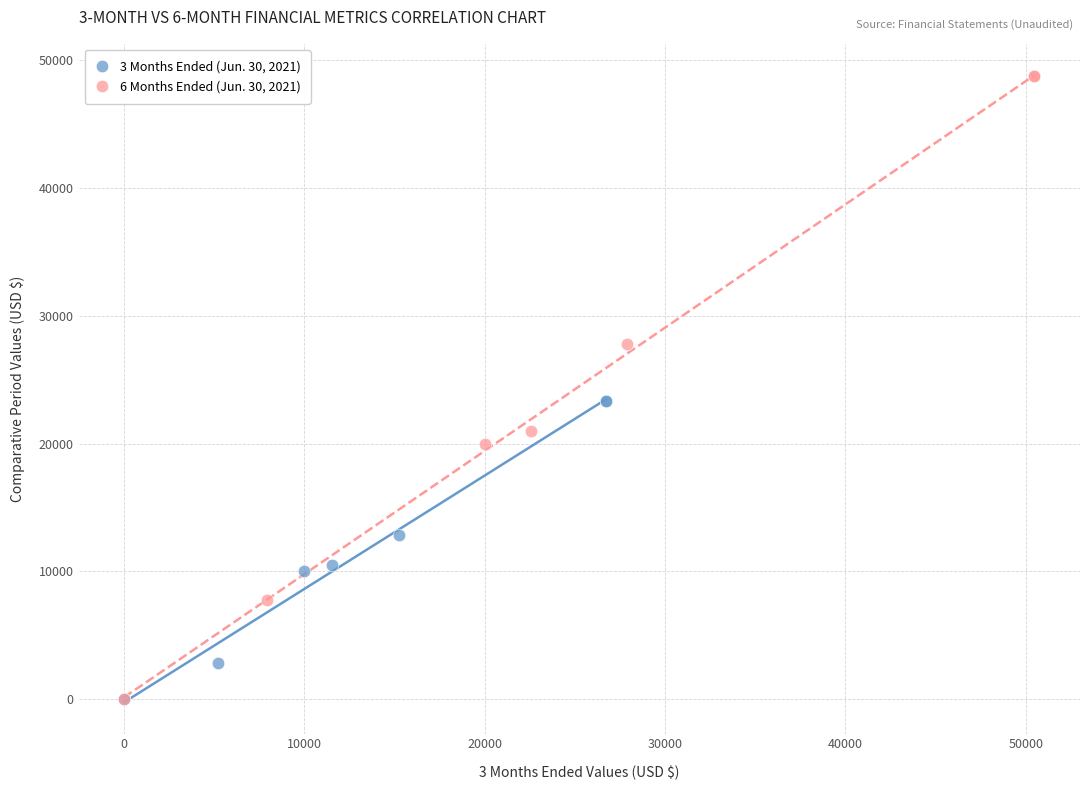

Which series contains the highest Y value?

6 Months Ended (Jun. 30, 2021)